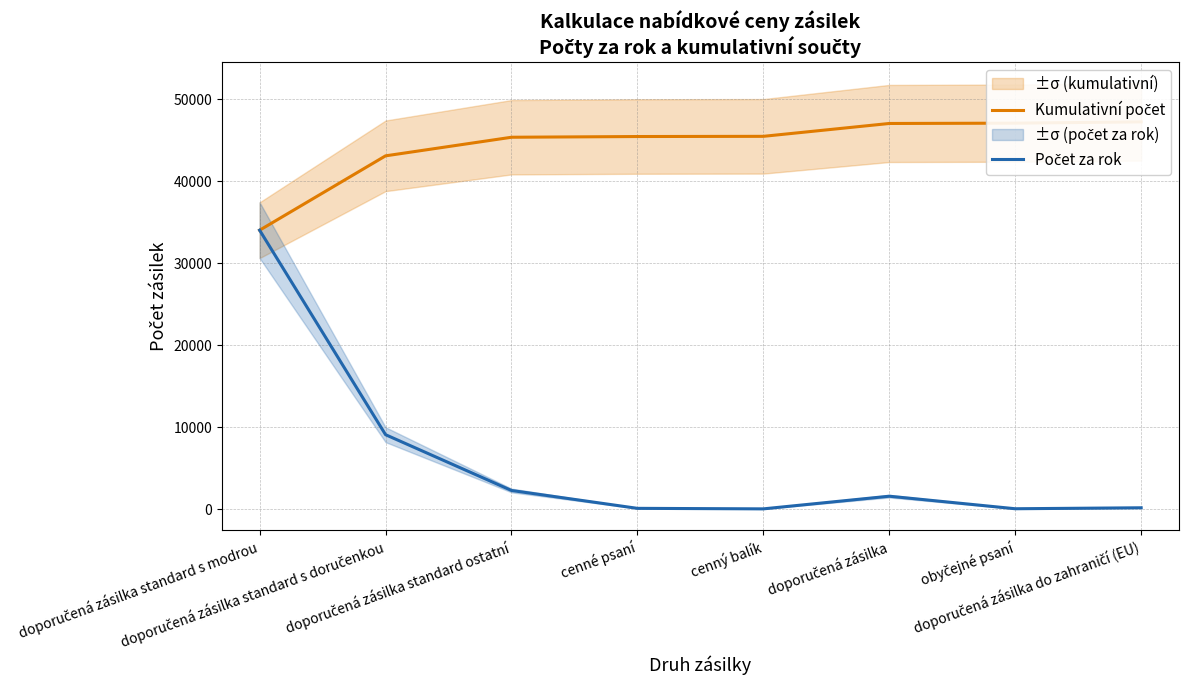

What is the total value across all series at cenné psaní?

45556